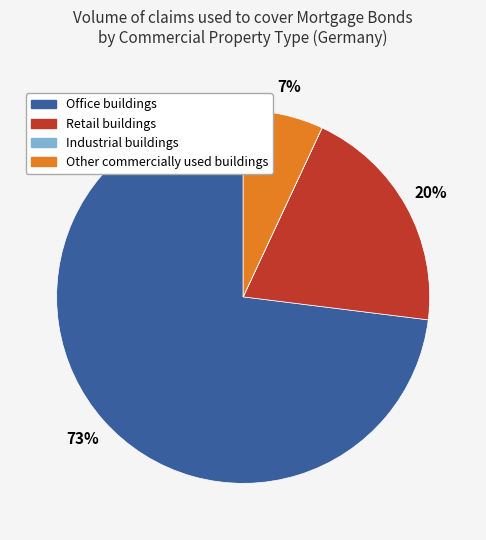

To the nearest percent, what is the average slice percentage?

25%